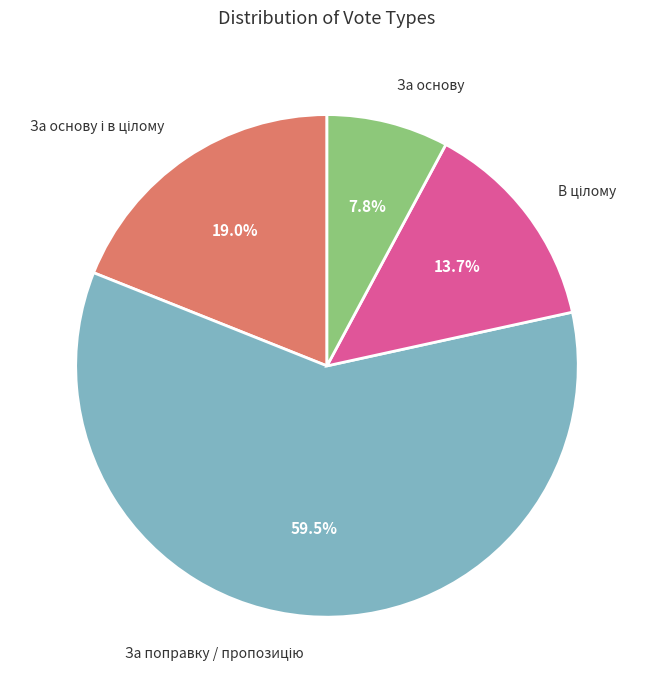

Which slice is the smallest?

За основу